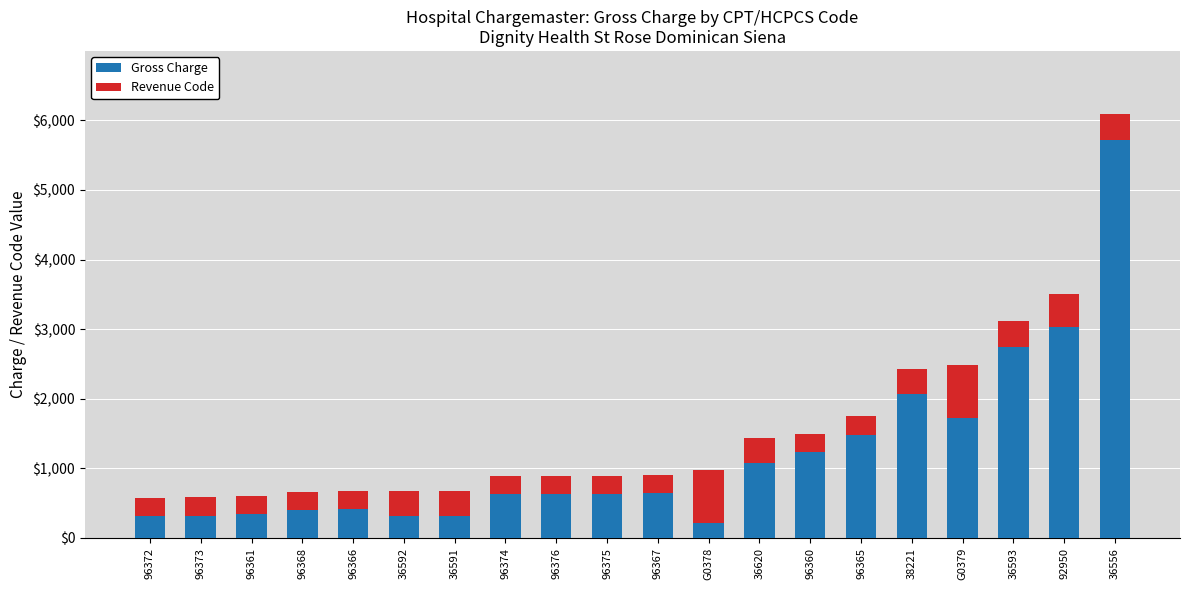

Does the chart contain stacked bars?

Yes